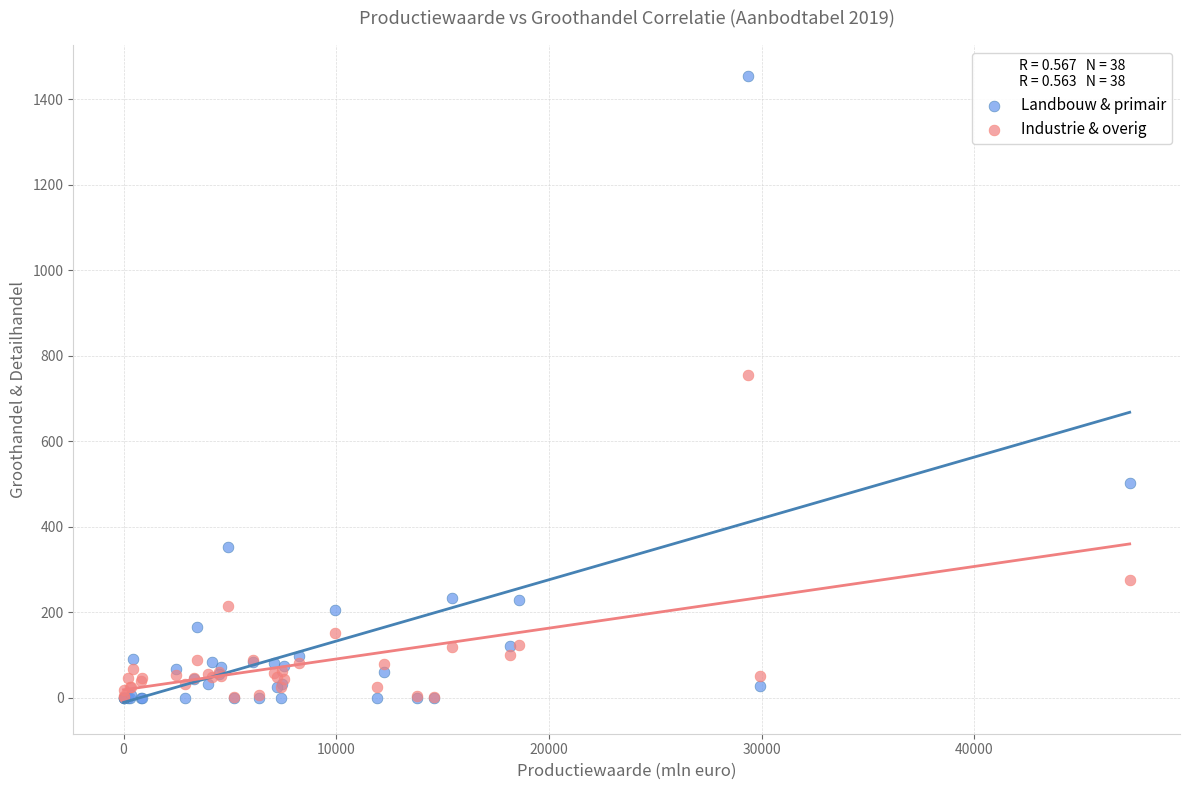

Which series contains the highest Y value?

Landbouw & primair